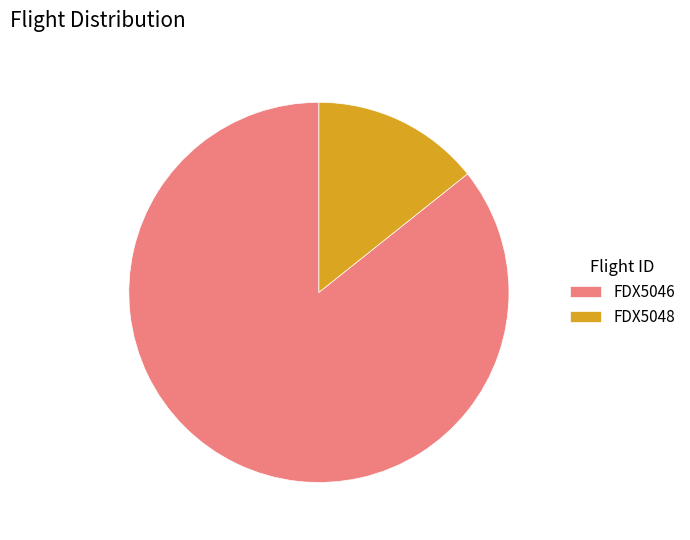

Rank the categories by value from lowest to highest.

FDX5048, FDX5046